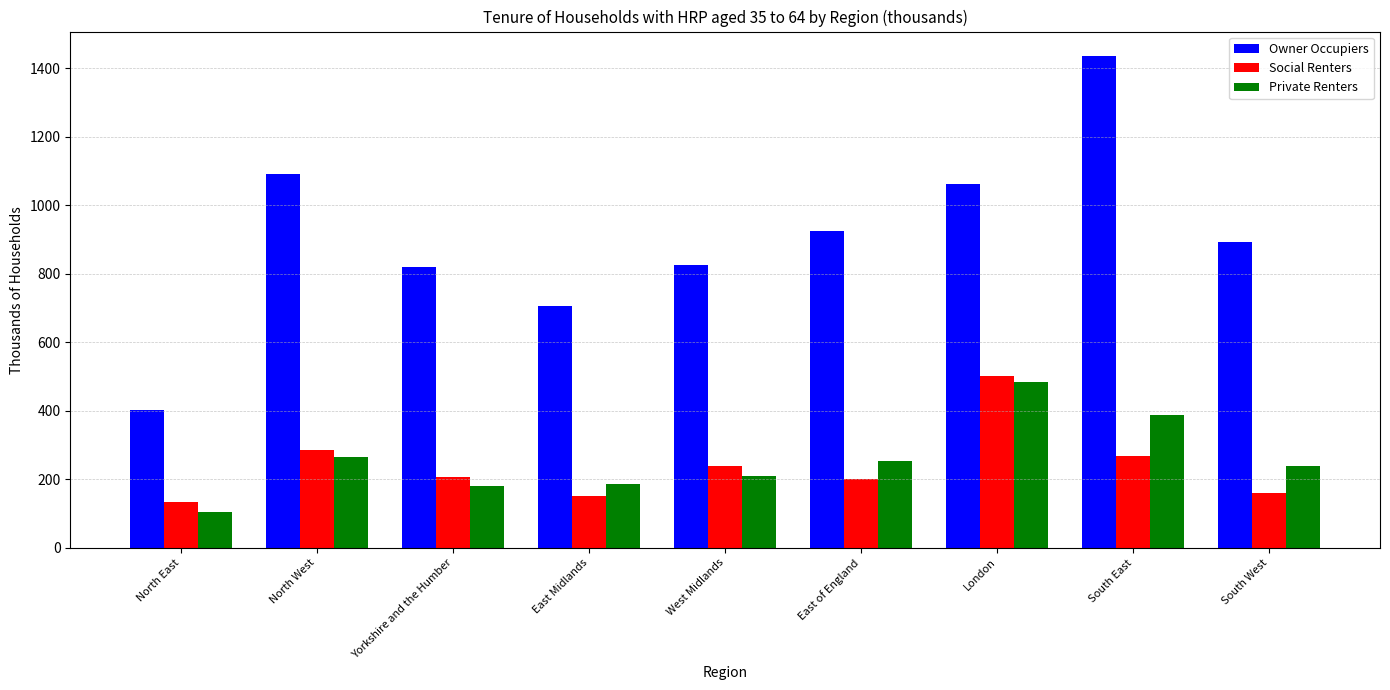

What is the difference between the highest and lowest values at Yorkshire and the Humber?

638.9